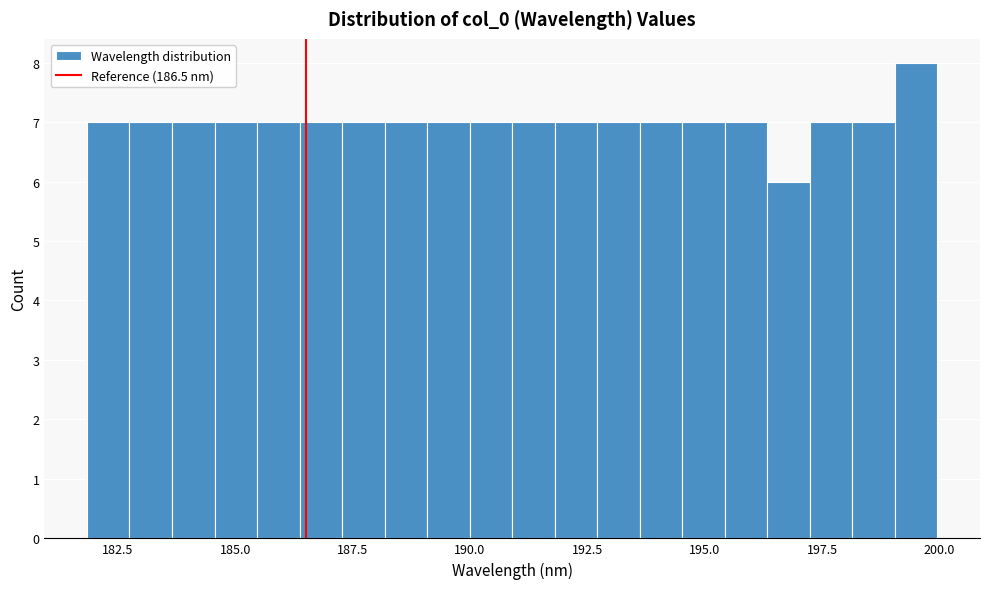

Around what value on the x-axis is the tallest bar? Give the approximate position of its centre, as read against the axis.

199.5